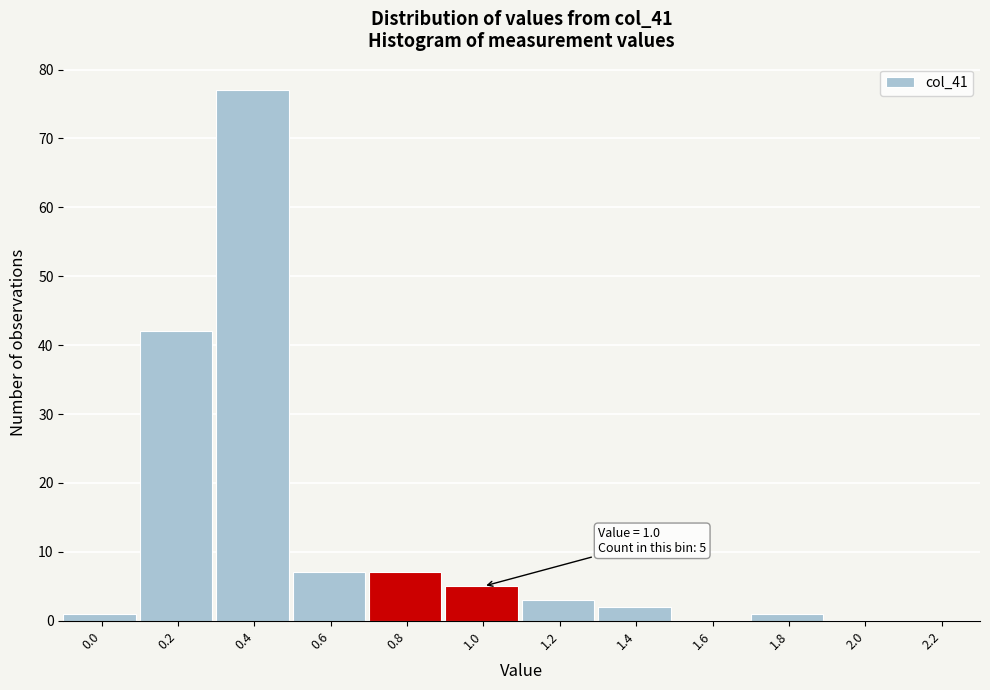

Reading left to right, what are all the values shown in this chart?

0.0=1	0.2=42	0.4=77	0.6=7	0.8=7	1.0=5	1.2=3	1.4=2	1.6=0	1.8=1	2.0=0	2.2=0